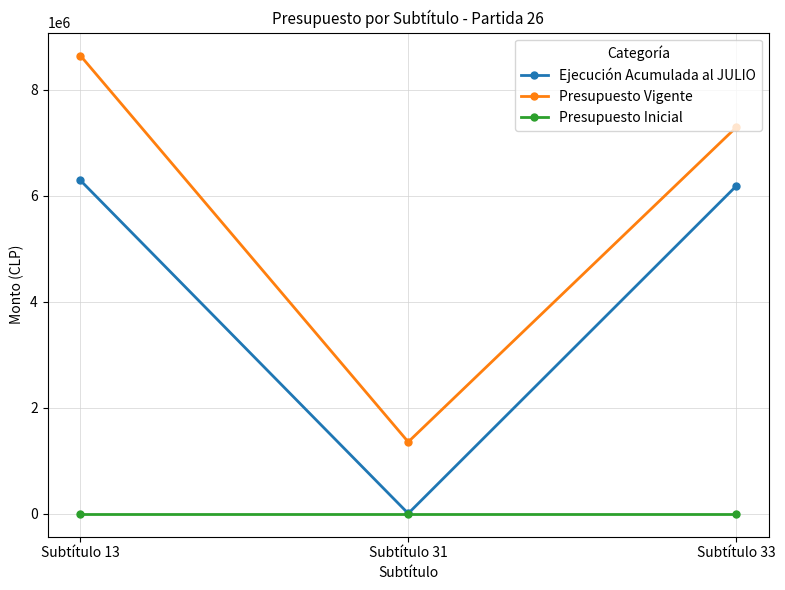

Rank the series at Subtítulo 13 from highest to lowest value.

Presupuesto Vigente, Ejecución Acumulada al JULIO, Presupuesto Inicial